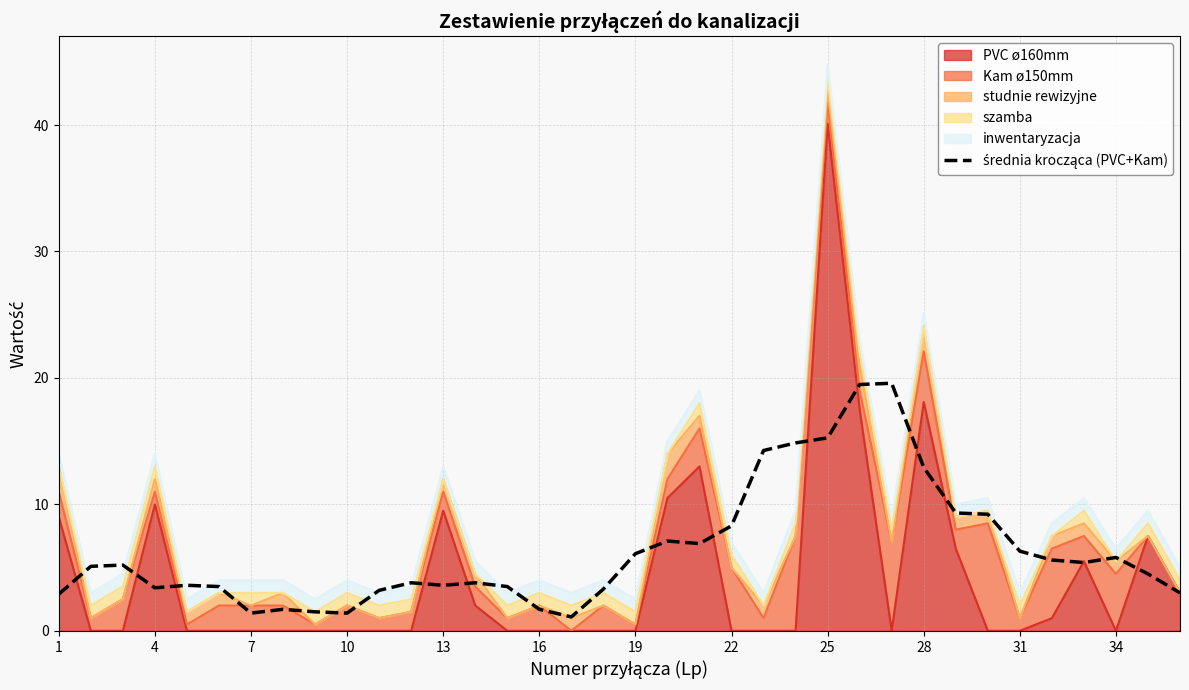

How many lines are shown in the chart?

1